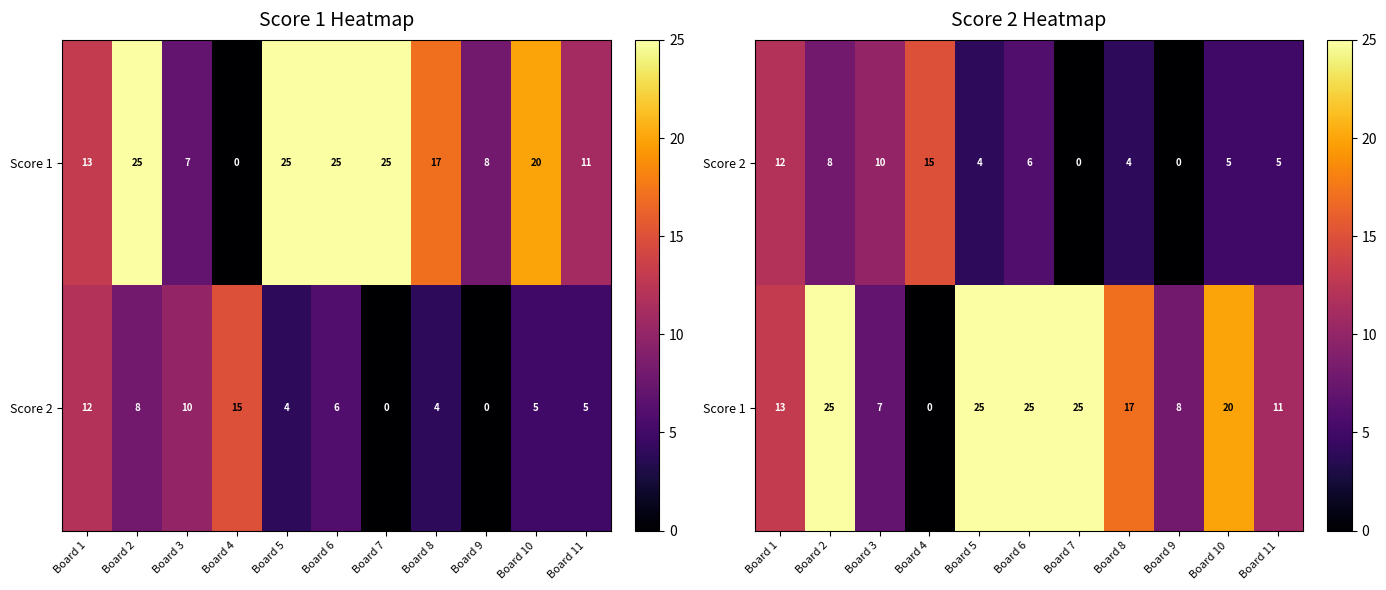

What is the difference between the second highest and second lowest values in the Score 2 series?

12